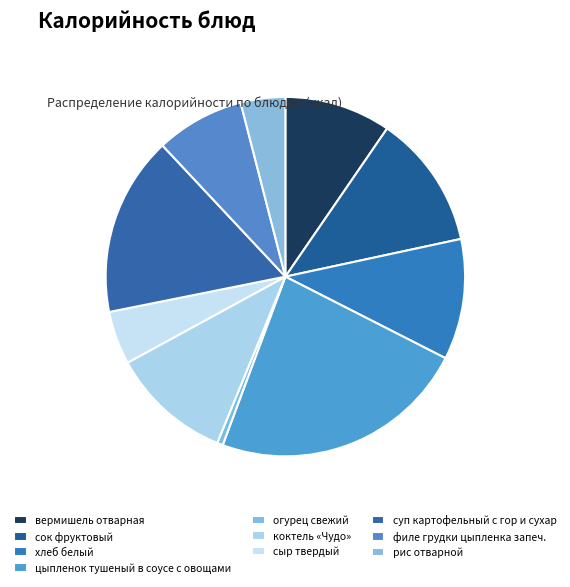

How many slices are in this pie chart?

10